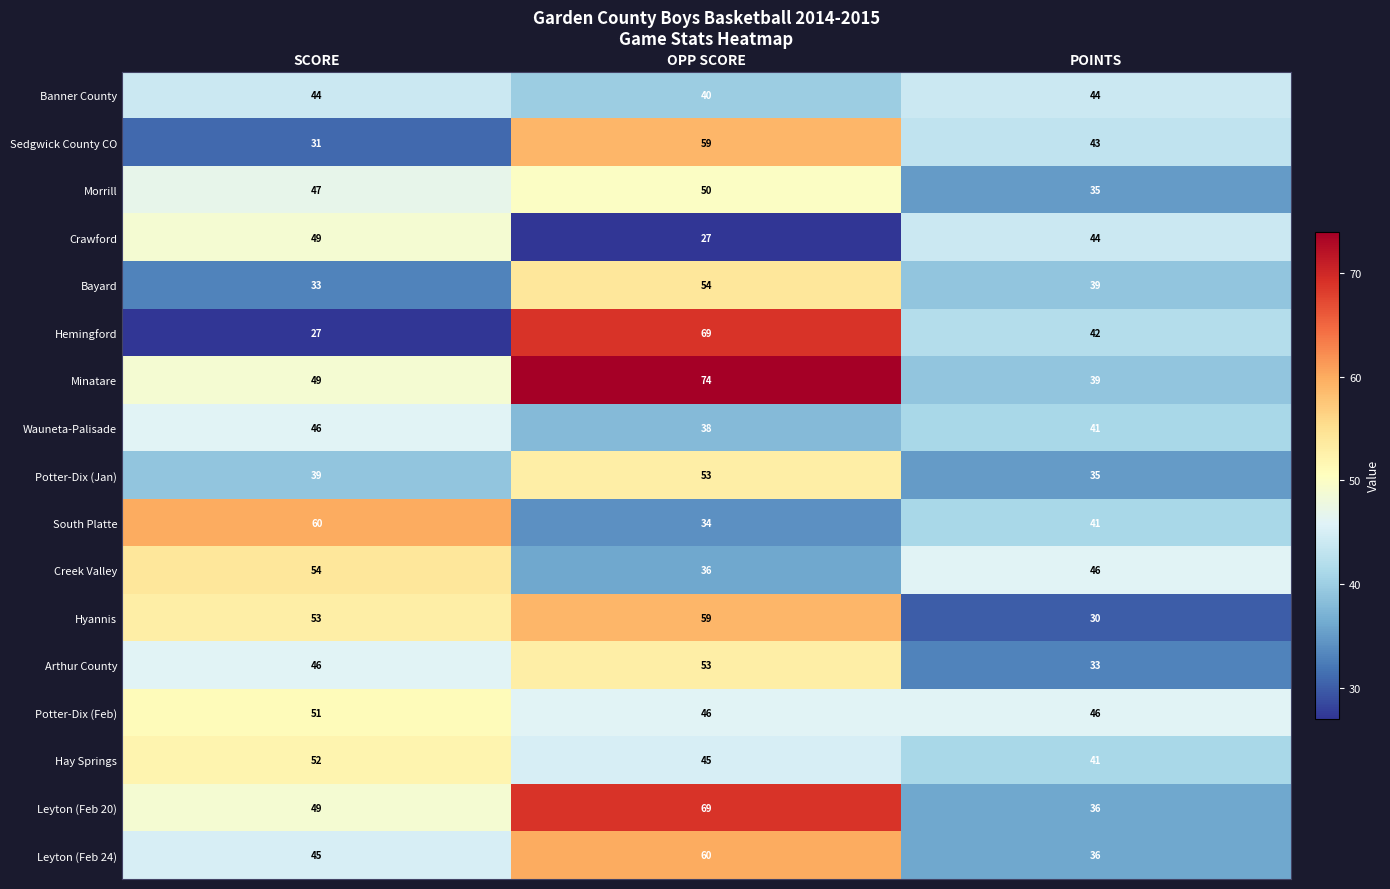

The Hemingford series shows 45 at SCORE. True or false?

False